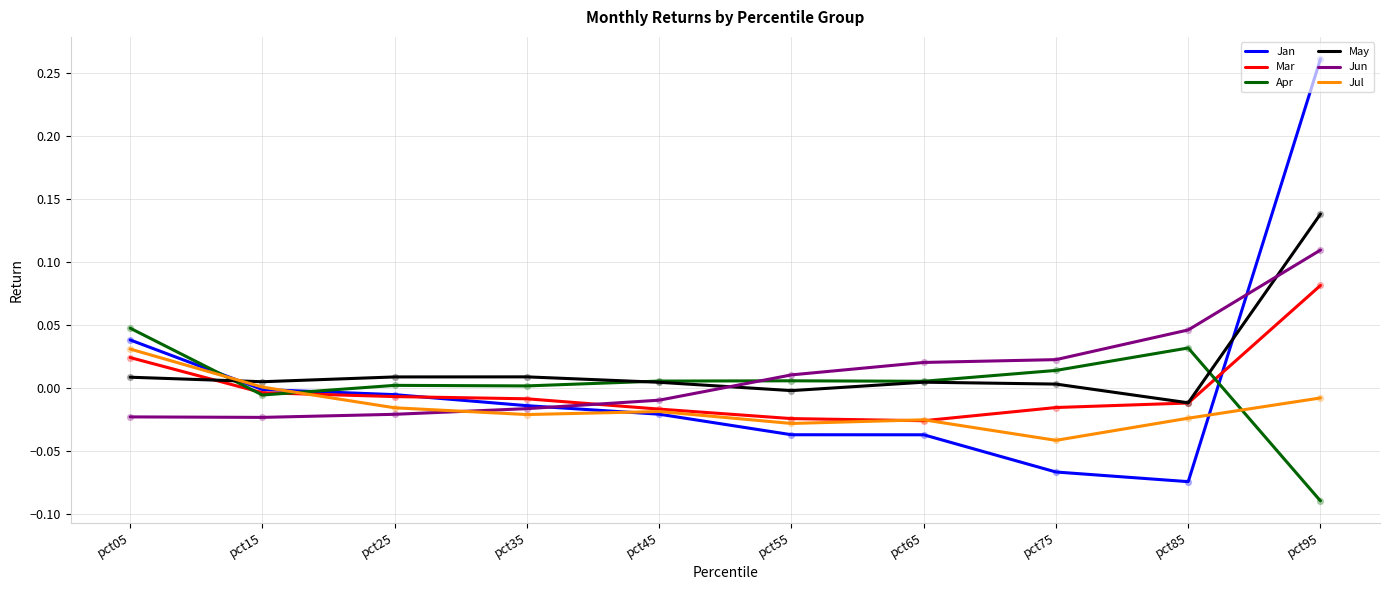

At which category is the sum across all series the highest?

pct95